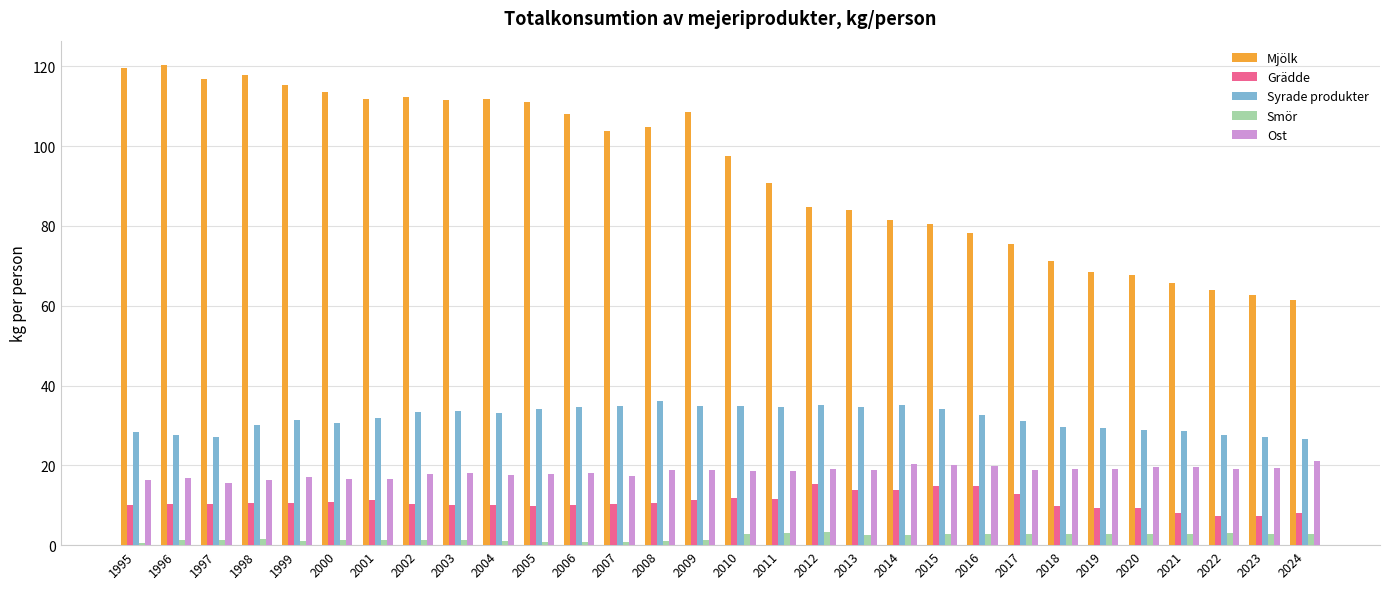

What is the greatest value displayed?

120.4